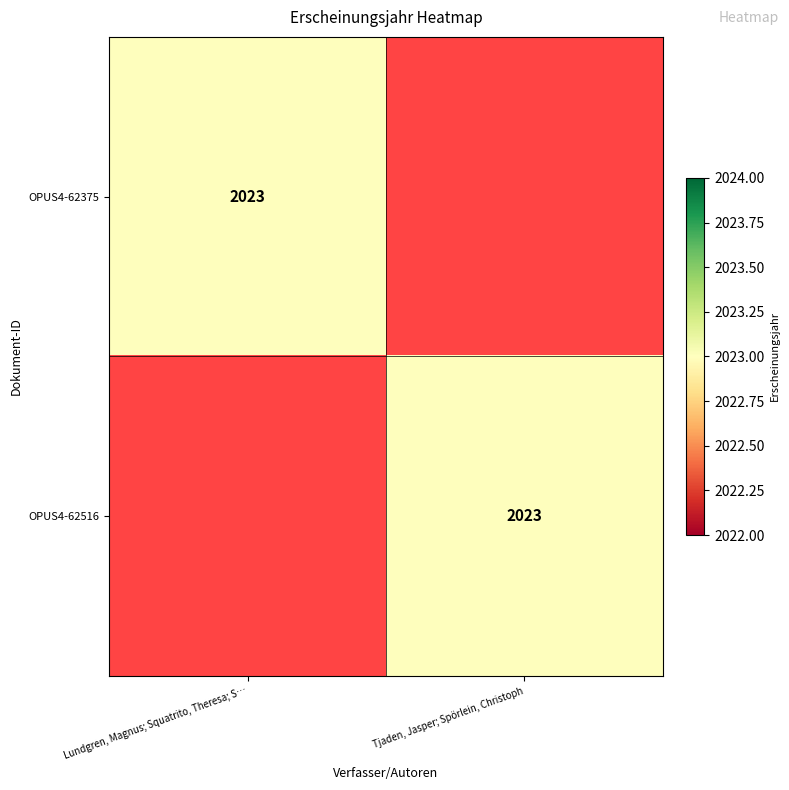

The OPUS4-62516 series shows 811 at Tjaden, Jasper; Spörlein, Christoph. True or false?

False